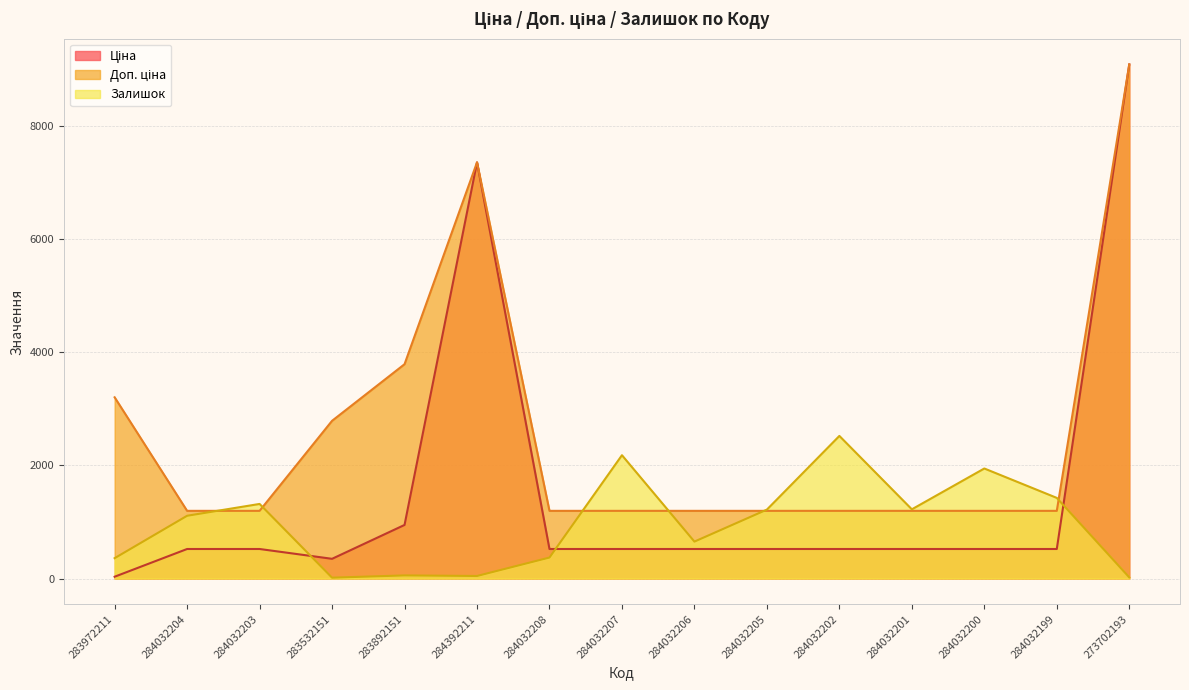

Is the value of Залишок at 284032206 greater than the value of Ціна at 284032202?

Yes